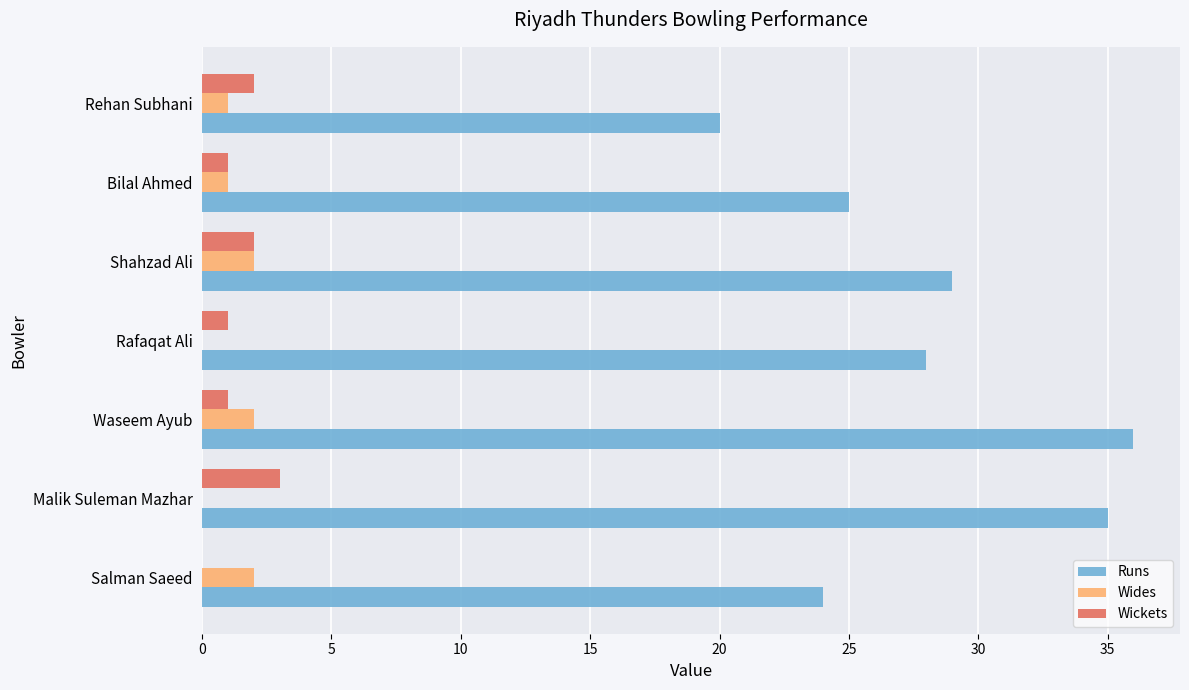

At which category is the sum across all series the highest?

Waseem Ayub